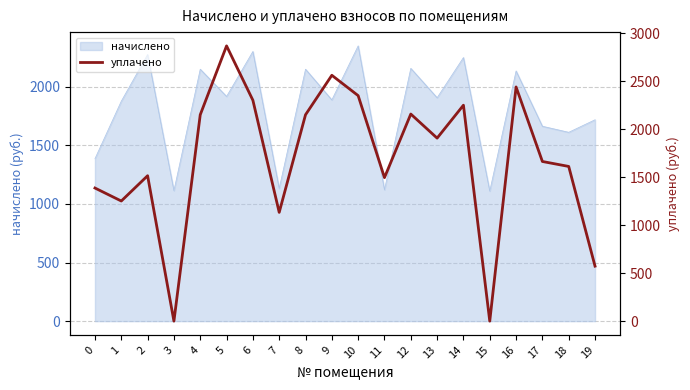

Reading left to right, extract all data points from this chart.

1386.3	1251.1	1514.5	0.0	2149.5	2866.9	2300.7	1132.8	2149.5	2560.6	2348.6	1494.5	2156.9	1906.2	2249.1	0.0	2439.1	1662.8	1611.2	572.7